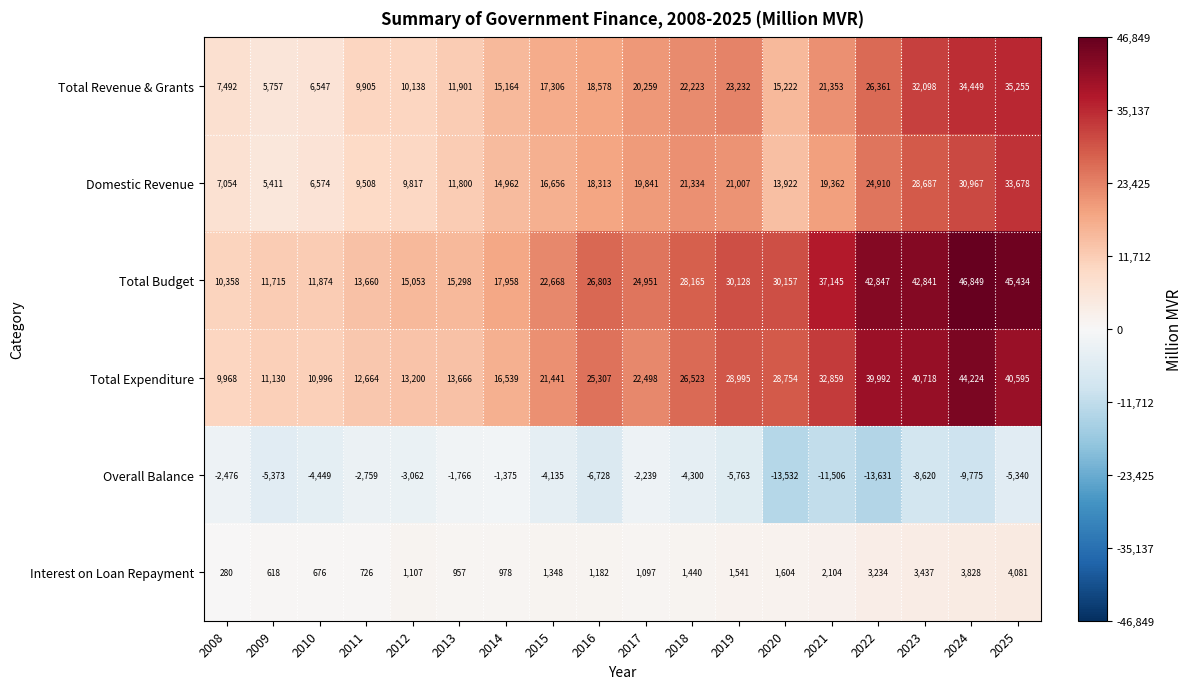

Which series has the largest range (max minus min)?

Total Budget